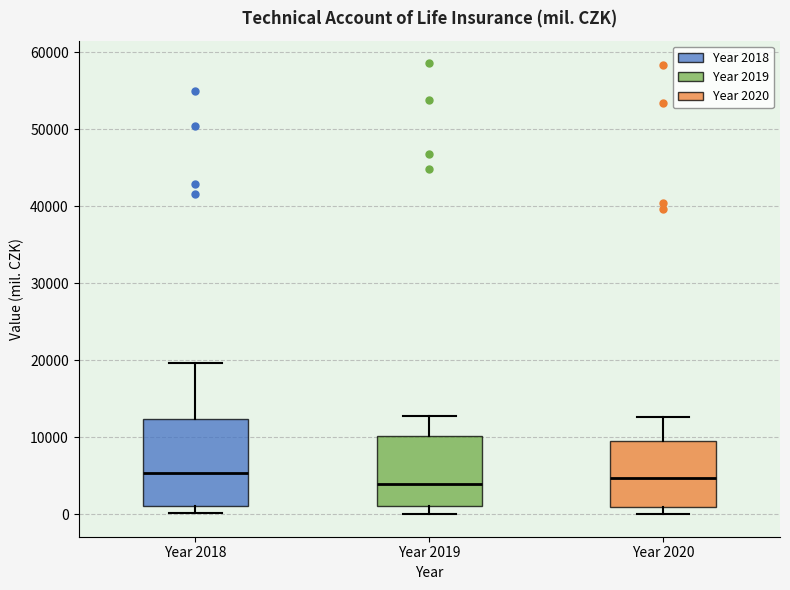

Reading left to right, read every box against the y-axis: the position of its median line, the range the box covers, and the ends of its whiskers. The values are not printed on the chart, so give them approximately, as read against the axis.

Year 2018: median 5000, box 1000 to 12000, whiskers 0 to 20000
Year 2019: median 4000, box 1000 to 10000, whiskers 0 to 13000
Year 2020: median 5000, box 1000 to 10000, whiskers 0 to 13000